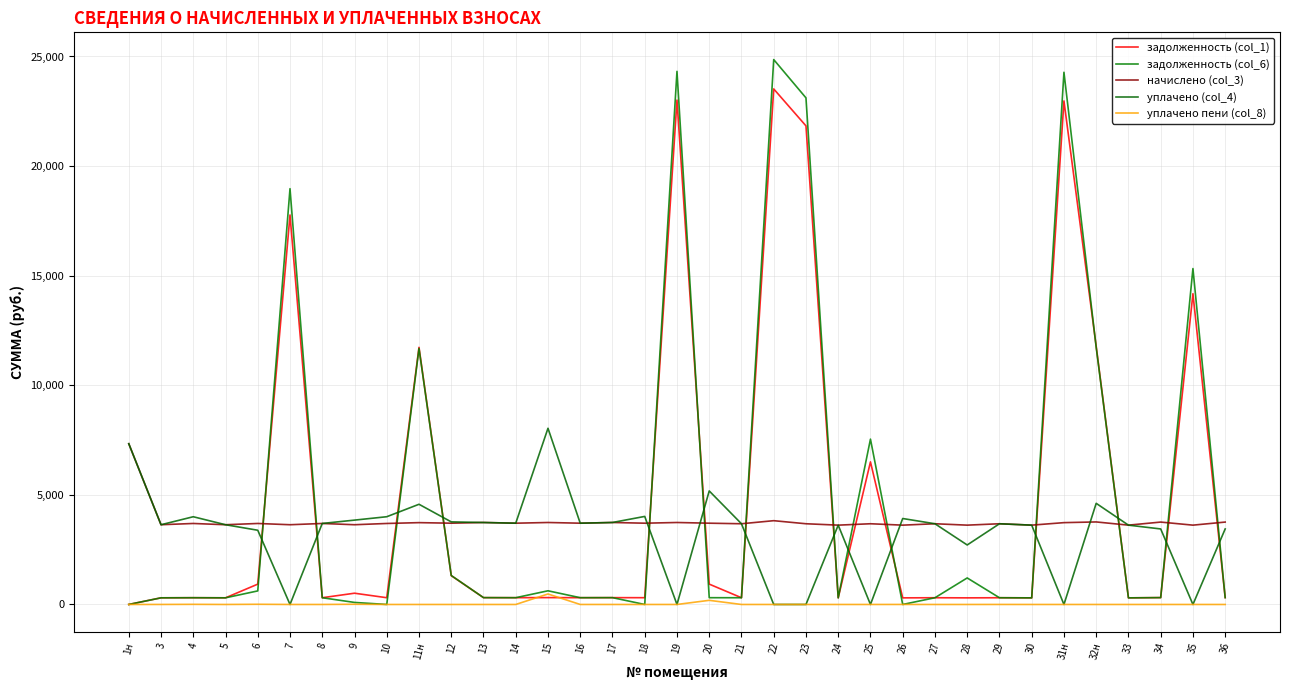

Is the value of уплачено пени (col_8) at 7 greater than the value of уплачено (col_4) at 16?

No